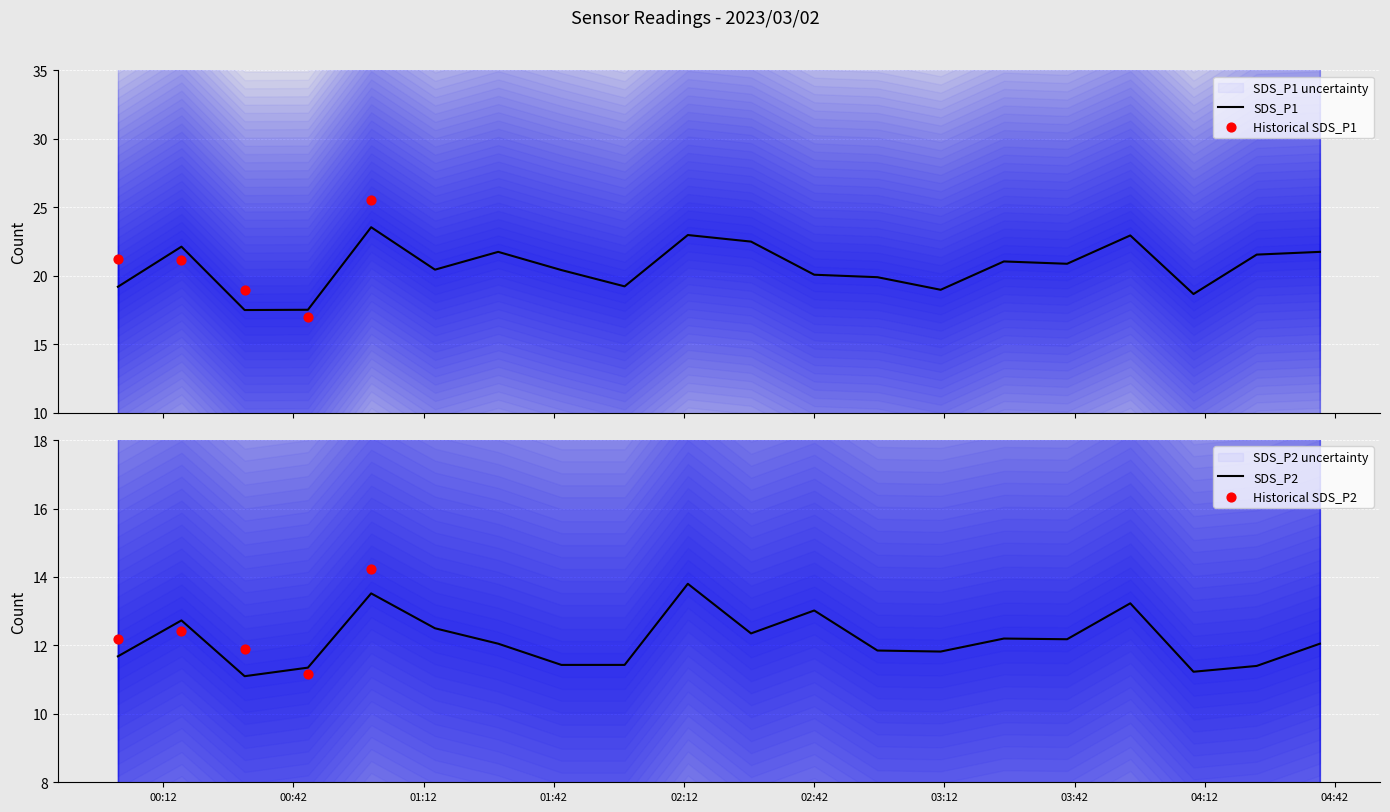

Which series contains the lowest Y value?

SDS_P2